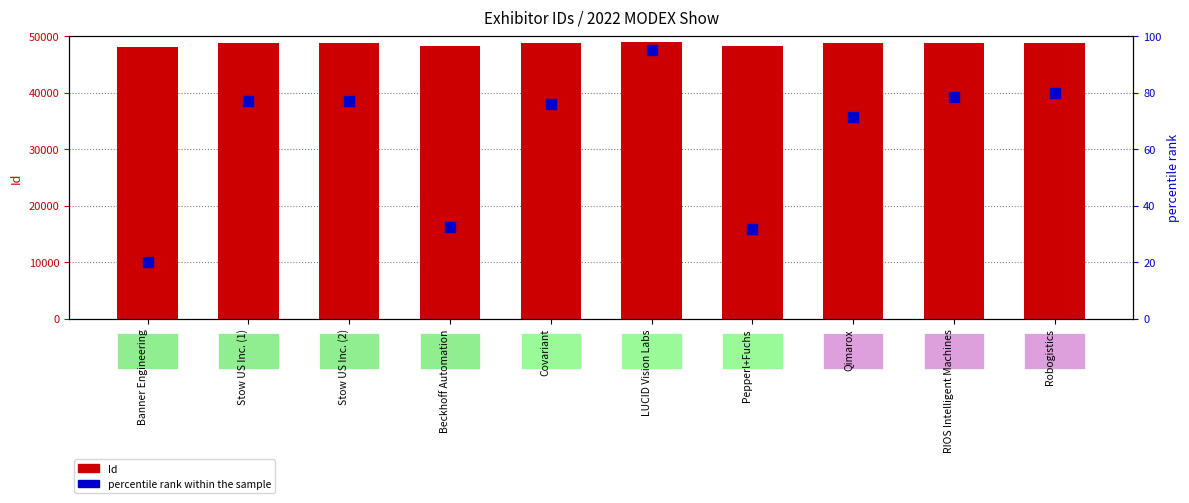

What are all the series names shown in the legend?

Id, percentile rank within the sample